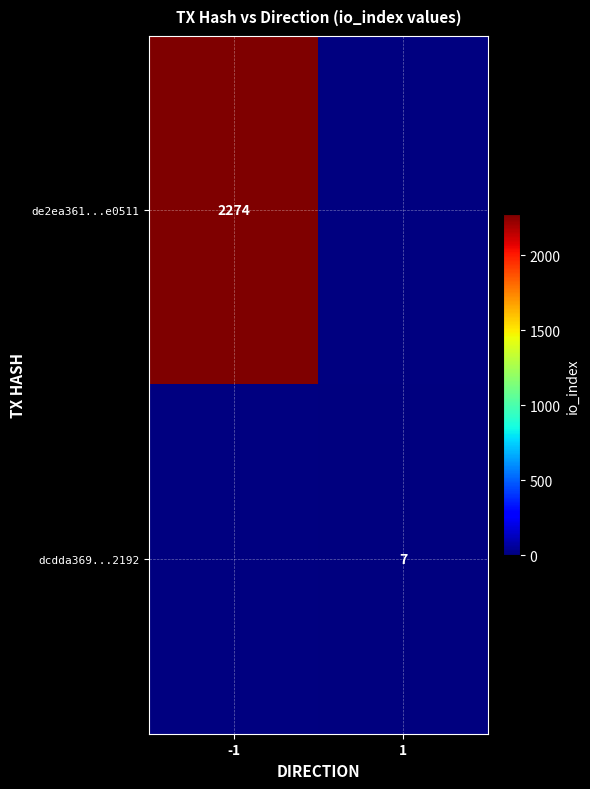

Which has a higher value, 1 or -1?

-1